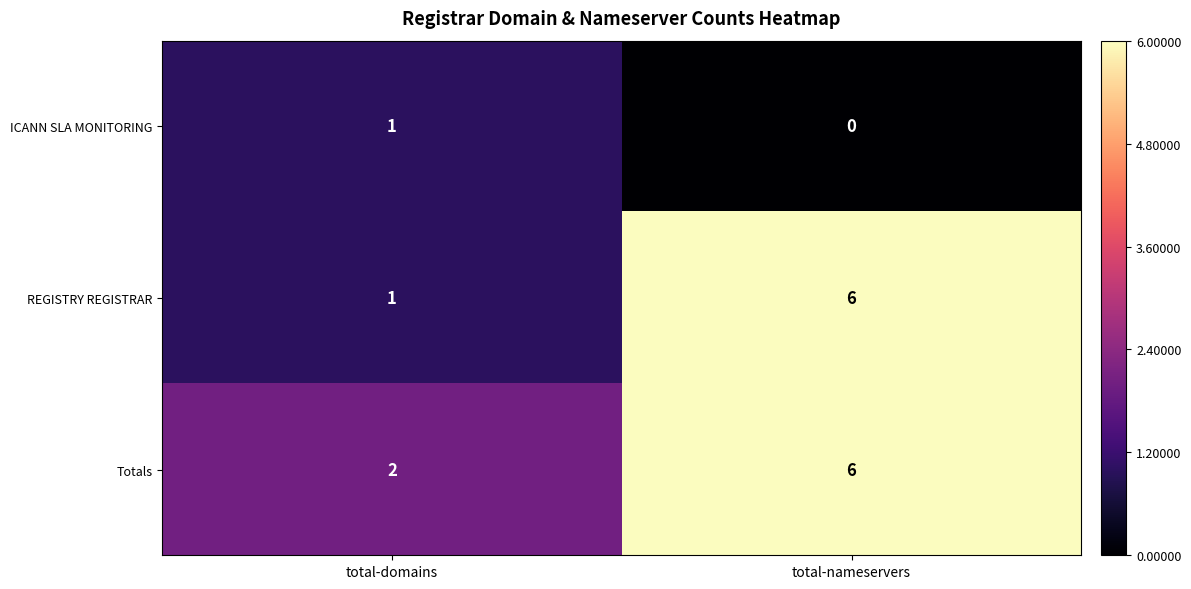

Reading left to right, transcribe all the data shown in this chart.

ICANN SLA MONITORING: total-domains=1	total-nameservers=0
REGISTRY REGISTRAR: total-domains=1	total-nameservers=6
Totals: total-domains=2	total-nameservers=6